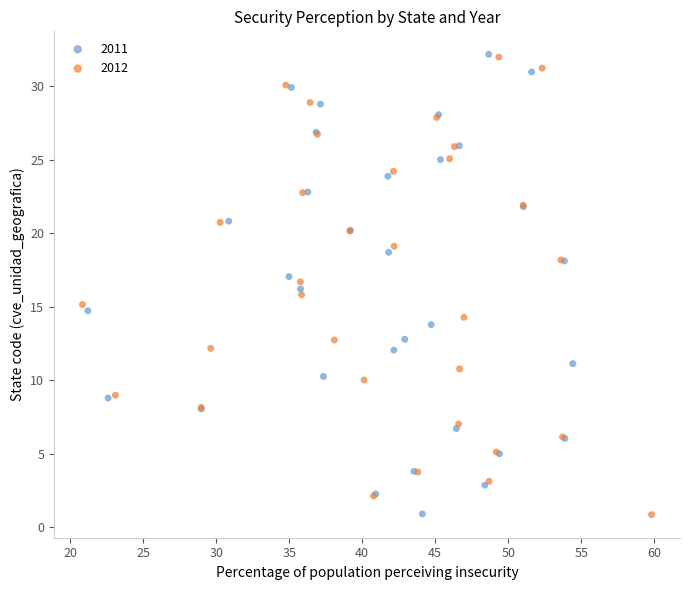

Which series has the widest spread of Y values?

2011